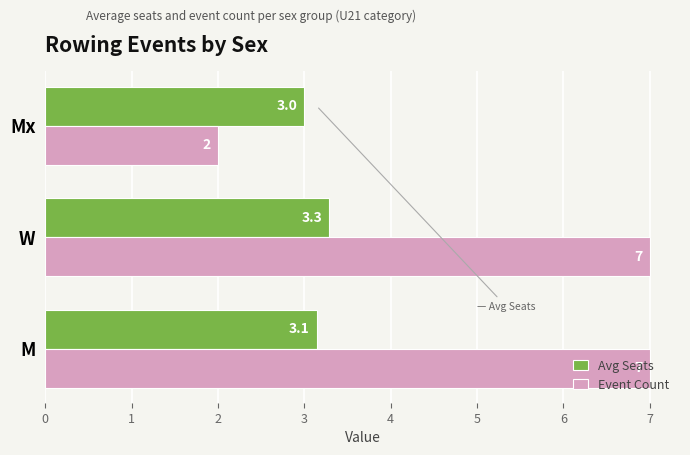

Which series has the largest total across all categories?

Event Count